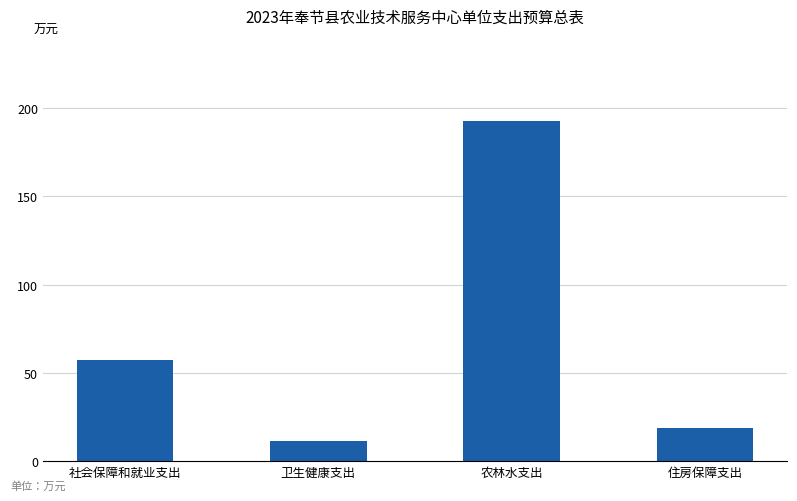

What is the change in value from 卫生健康支出 to 住房保障支出?

+7.4